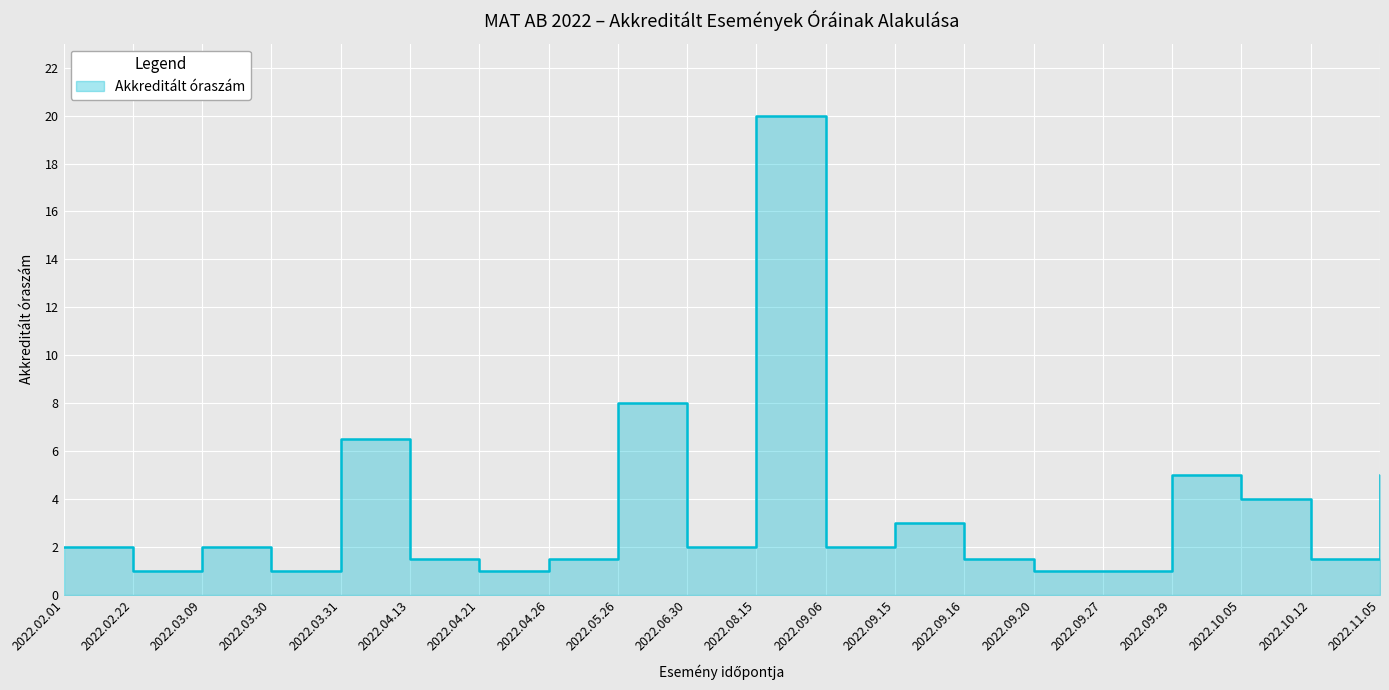

What is the value of the 13th point from the left?

3.0